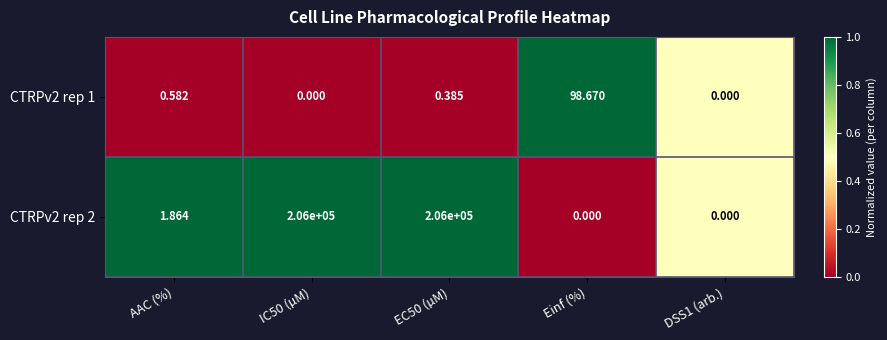

Is the value of CTRPv2 rep 2 at IC50 (µM) greater than the value of CTRPv2 rep 1 at IC50 (µM)?

Yes